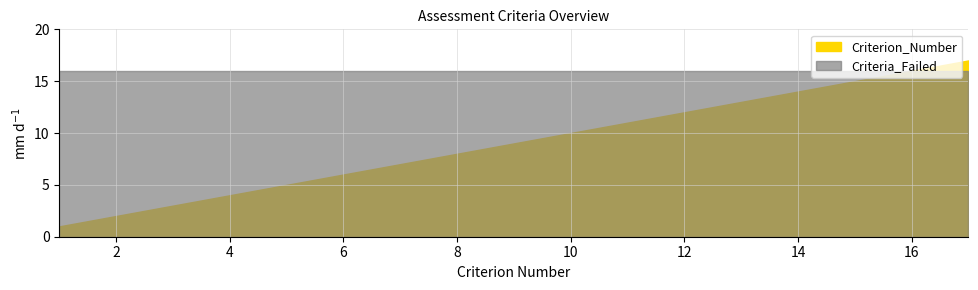

What is the sum of the Criteria_Failed values at 11 and 13?

32